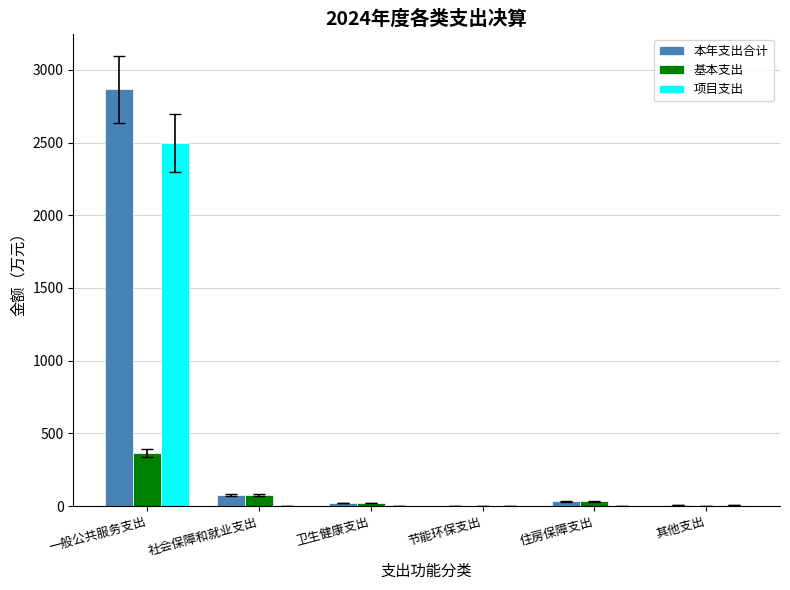

What is the maximum value shown in the chart?

2864.9